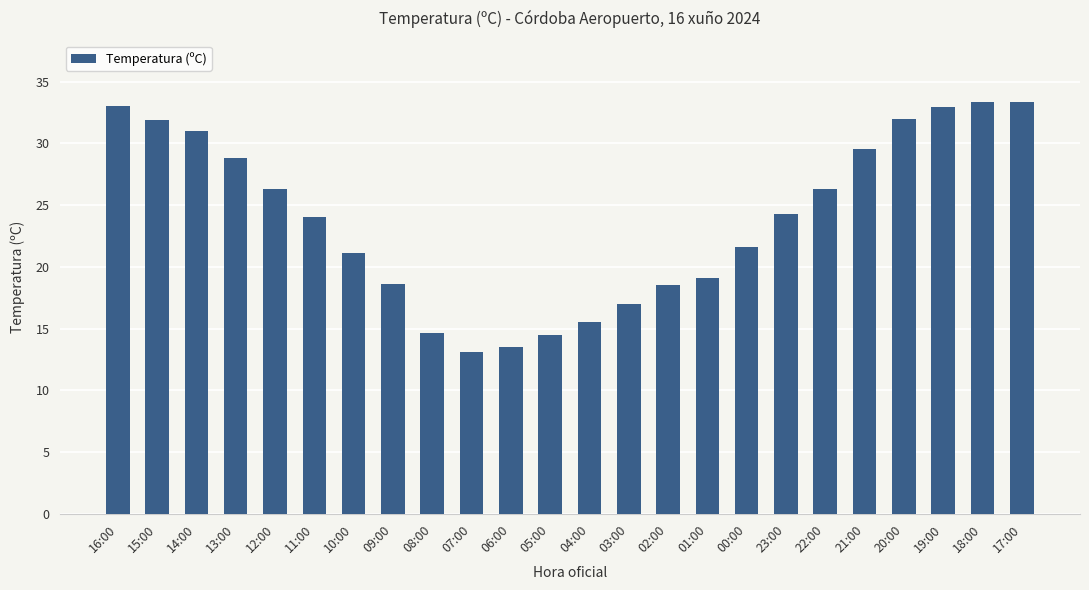

What is the value of the 11th bar from the left?

13.5